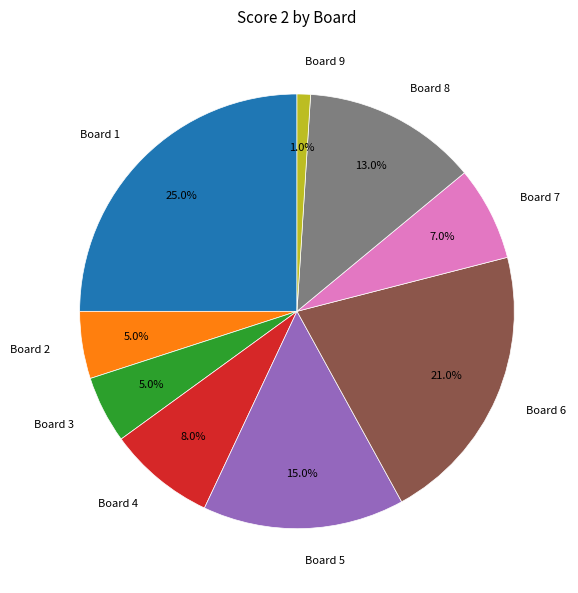

To the nearest percent, what is the combined percentage of Board 1 and Board 4?

33%